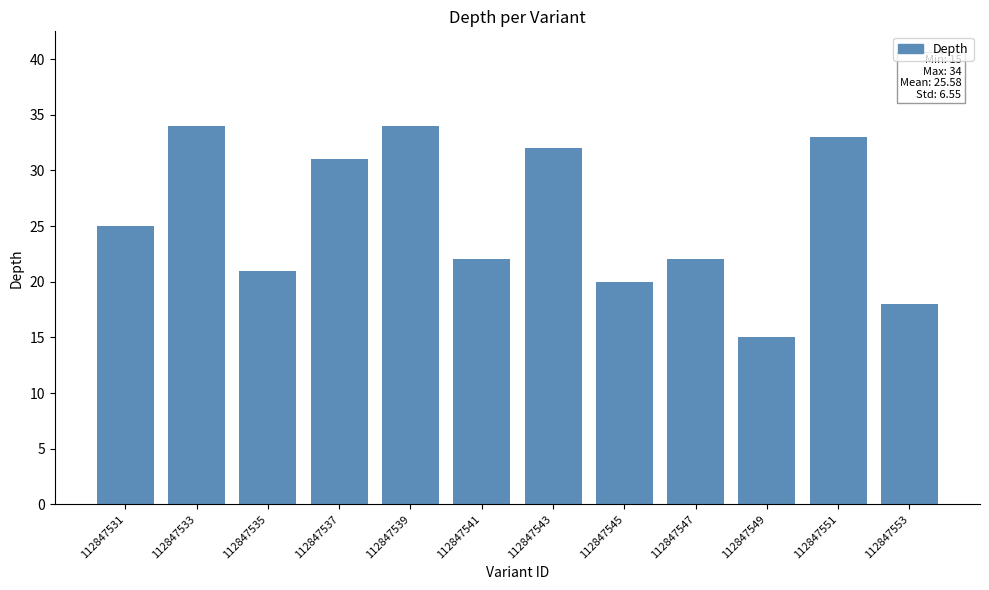

How many bars are there in total?

12